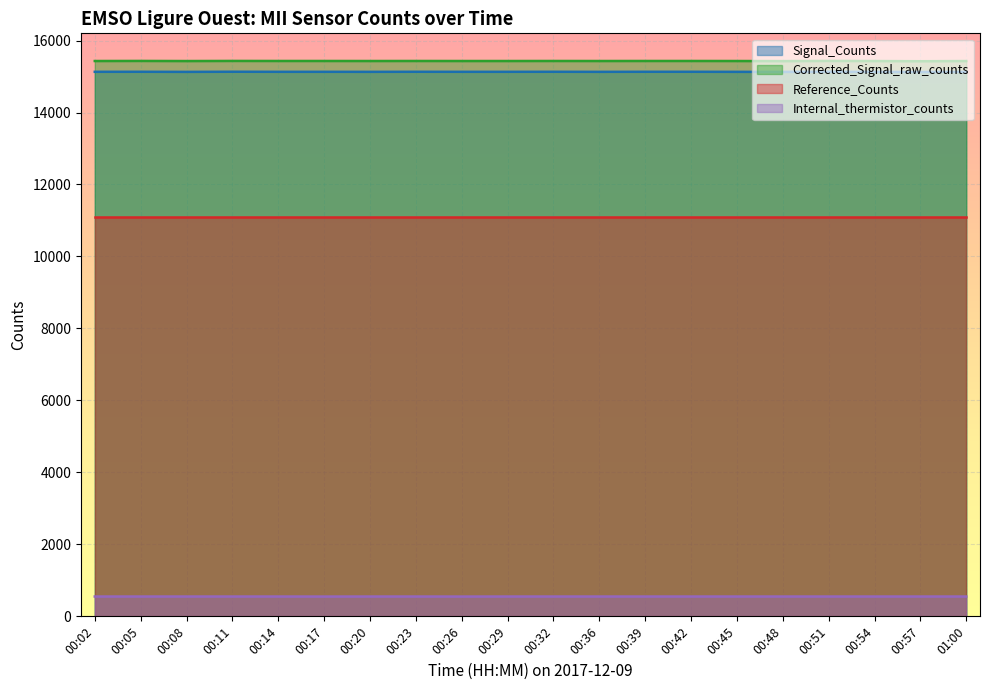

How many data points in Corrected_Signal_raw_counts are less than 15431?

5